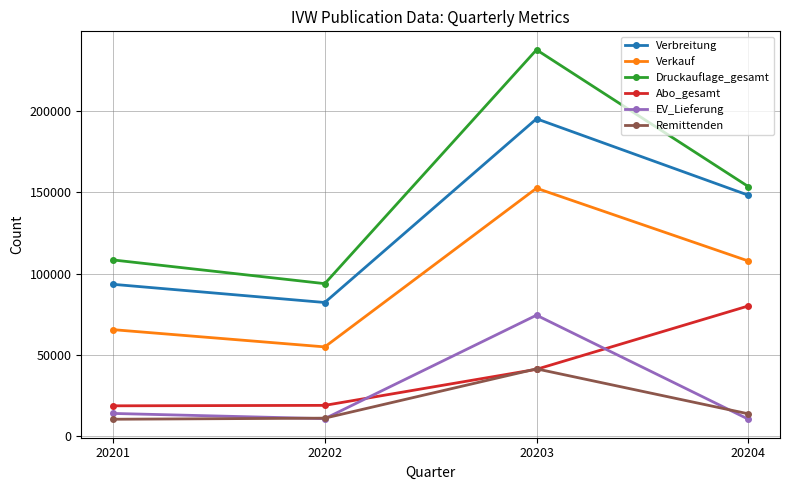

What is the value of the Verbreitung point at the 2nd from the left?

82266